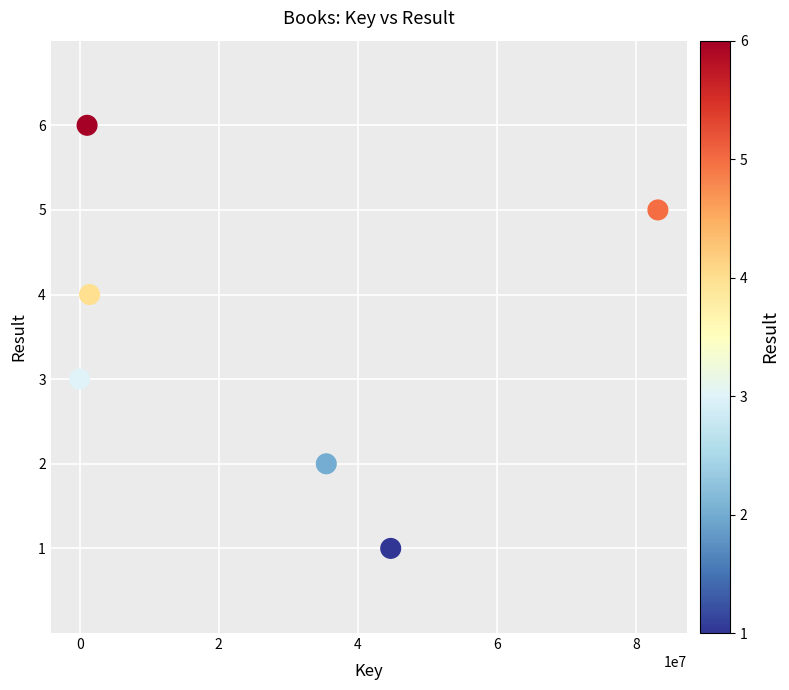

What is the range of Y values (max minus min)?

5